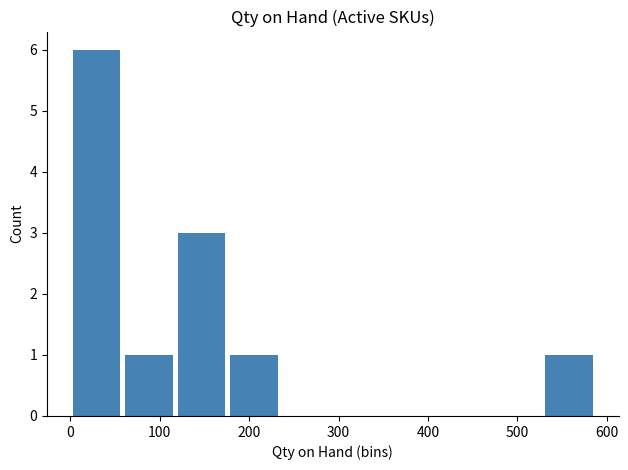

What is the maximum value shown in the chart?

6